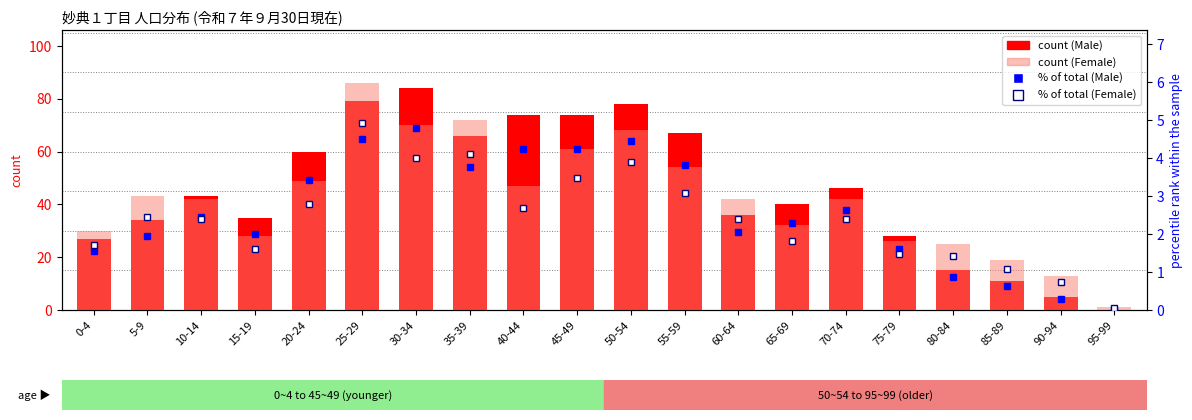

How many groups of bars are there?

20